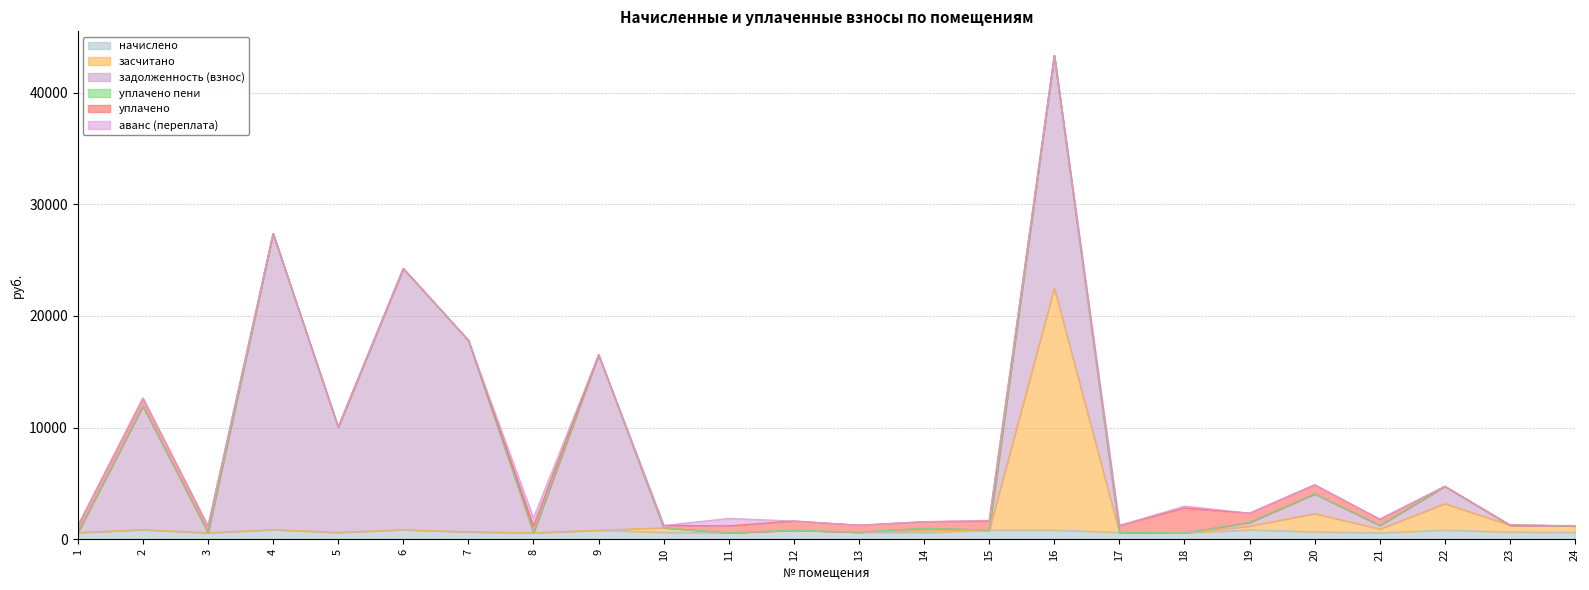

True or false: уплачено has more than 0 interior local peaks.

True